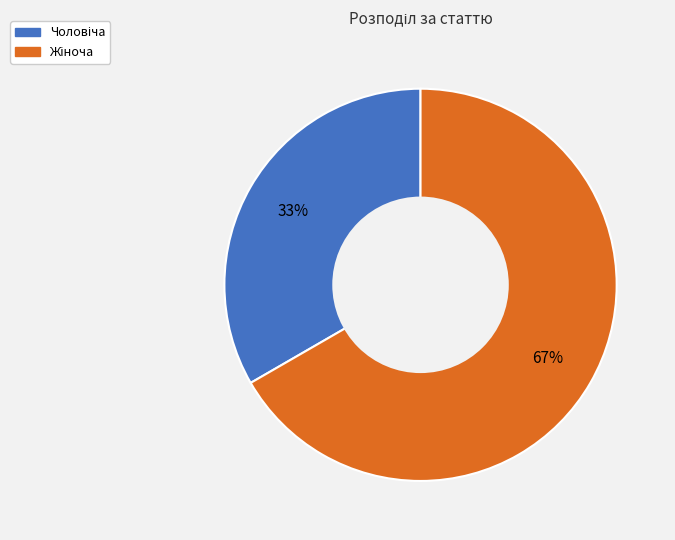

To the nearest percent, what is the average slice percentage?

50%